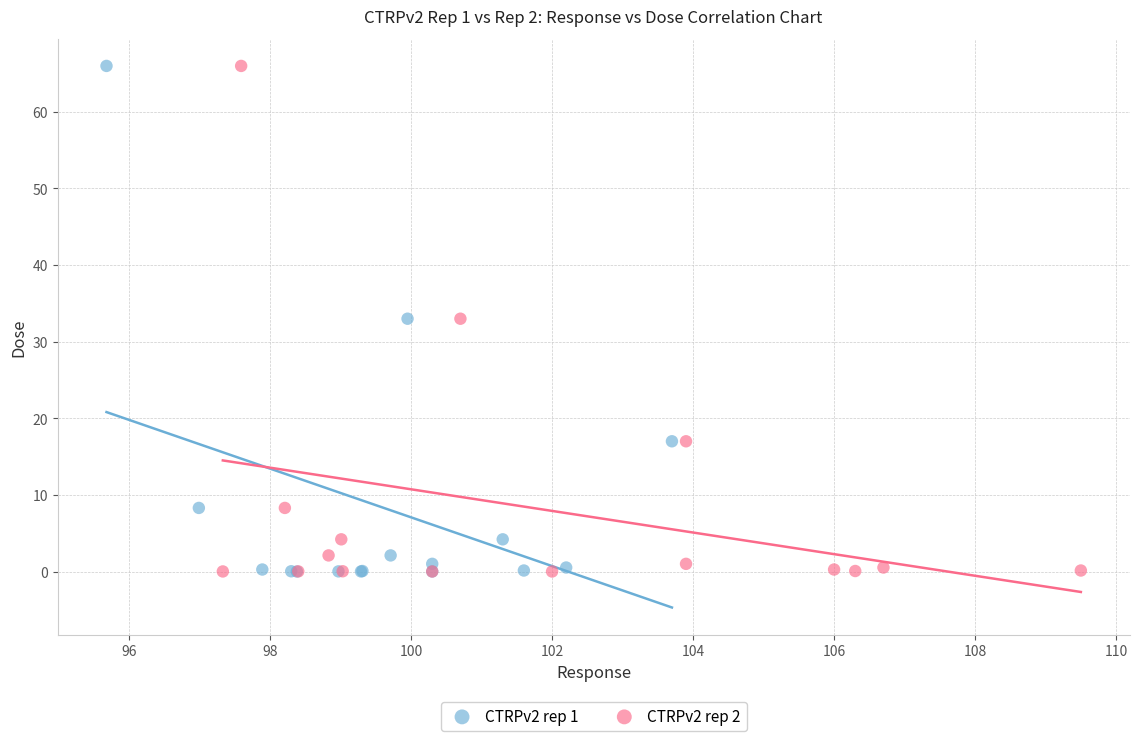

What are all the series names shown in the legend?

CTRPv2 rep 1, CTRPv2 rep 2